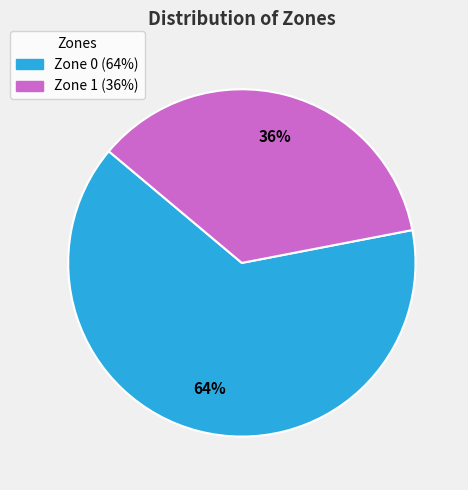

Approximately how many times larger is the value at Zone 0 compared to Zone 1?

1.8